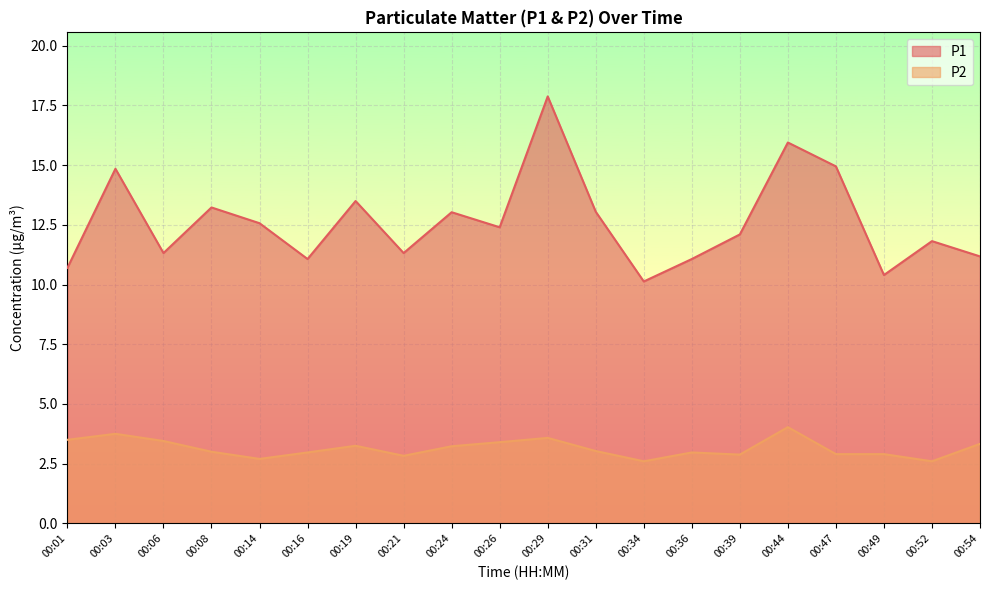

True or false: P1 has a value of 13.5 at 00:19.

True